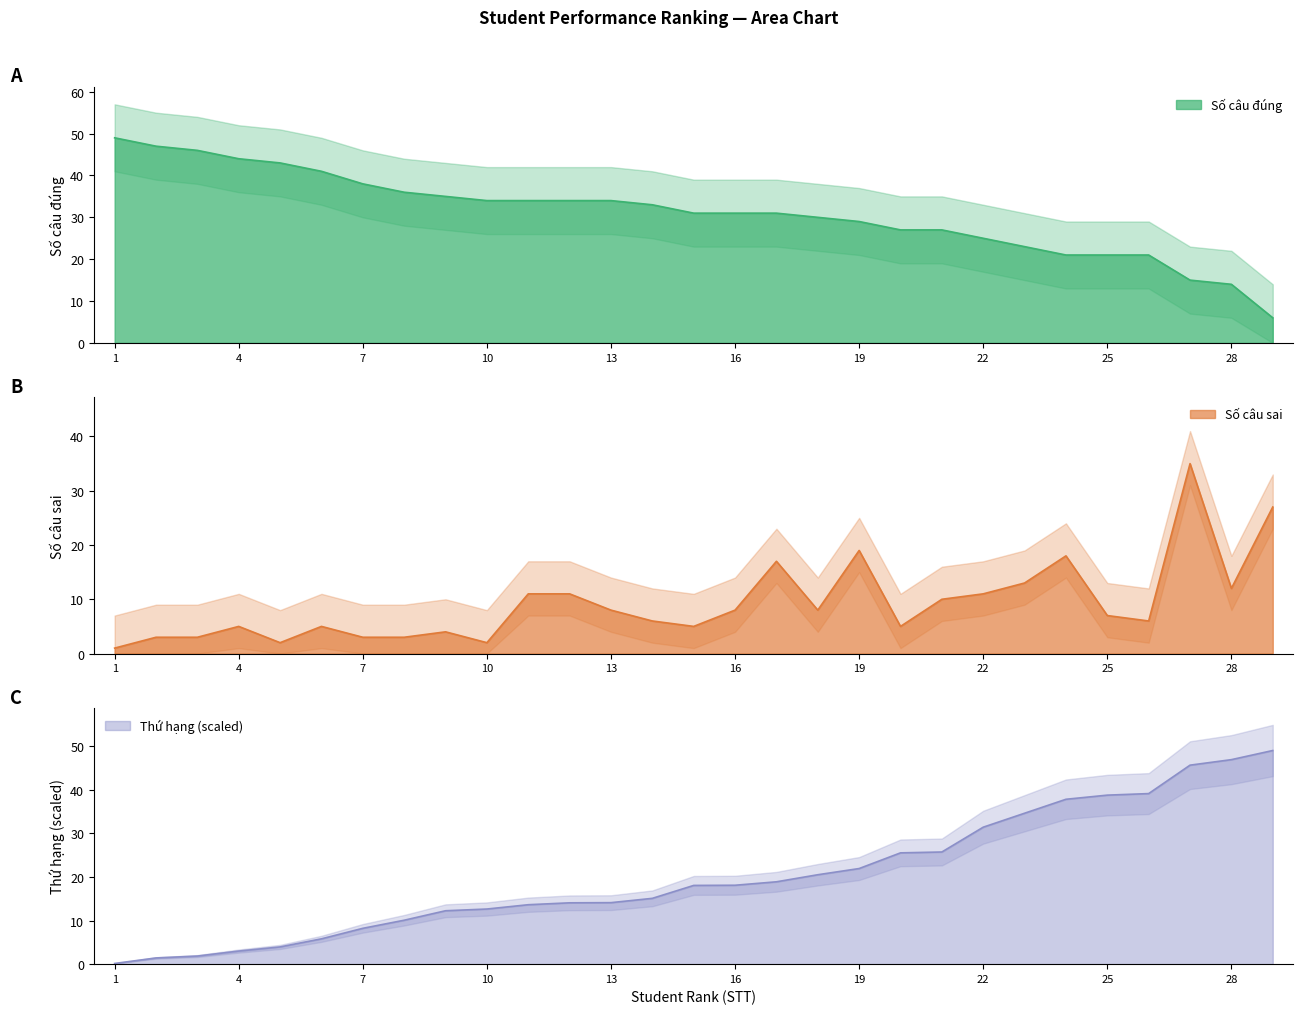

Does the chart have visible grid lines?

No